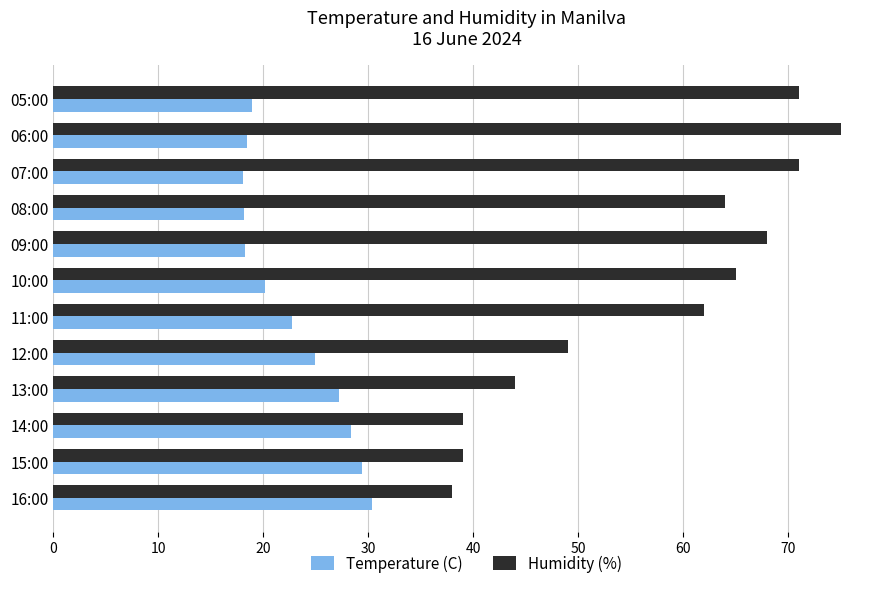

At which label does Humidity (%) reach its peak?

06:00